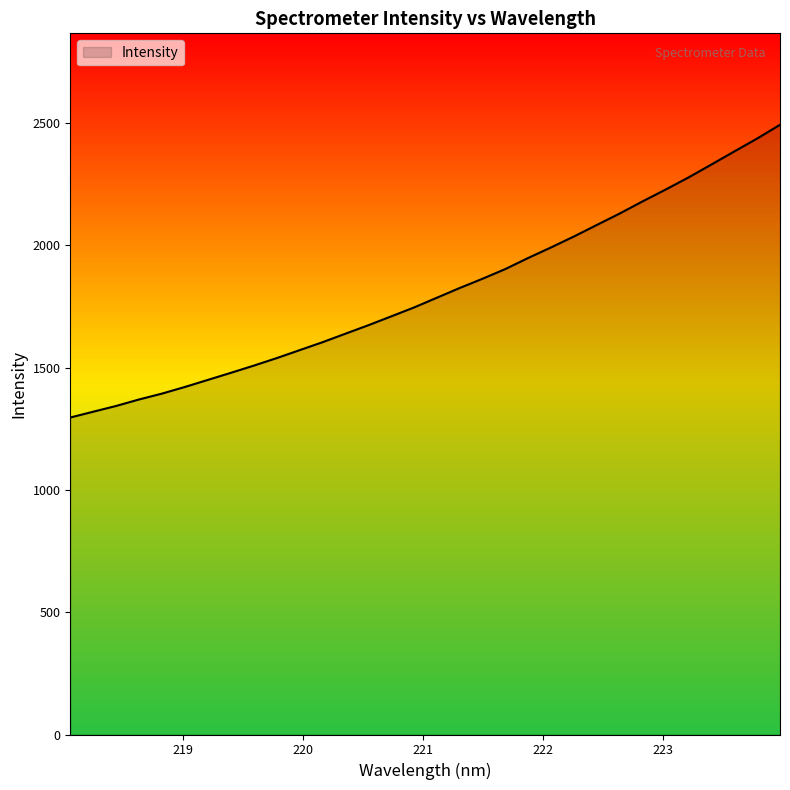

Count the number of data series in this chart.

1